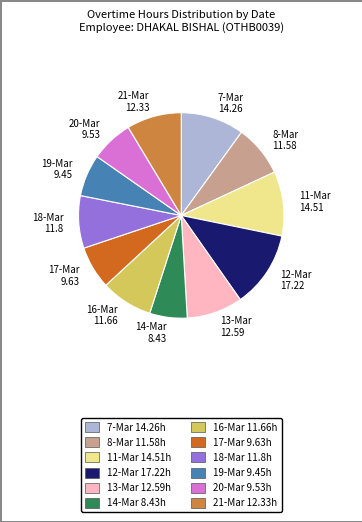

The 19-Mar 9.45 slice represents 7% of the pie. True or false?

True